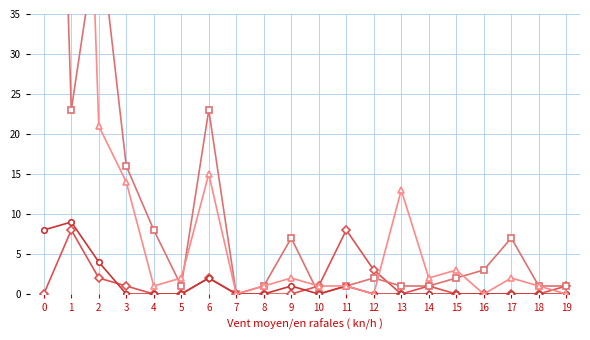

List the labels in order of Permis sans activité lucrative value, smallest first.

7, 12, 16, 19, 4, 8, 10, 11, 18, 5, 9, 14, 17, 15, 13, 3, 6, 2, 0, 1